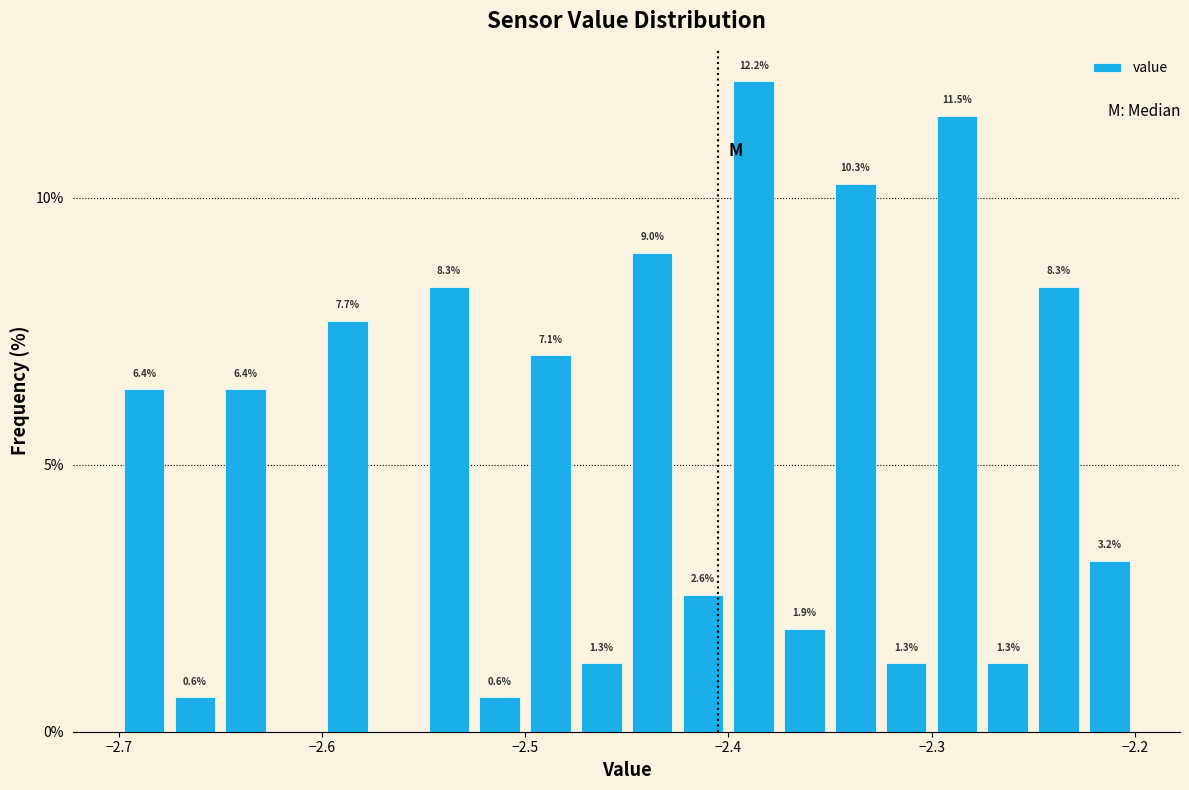

Around what value on the x-axis is the tallest bar? Give the approximate position of its centre, as read against the axis.

-2.39